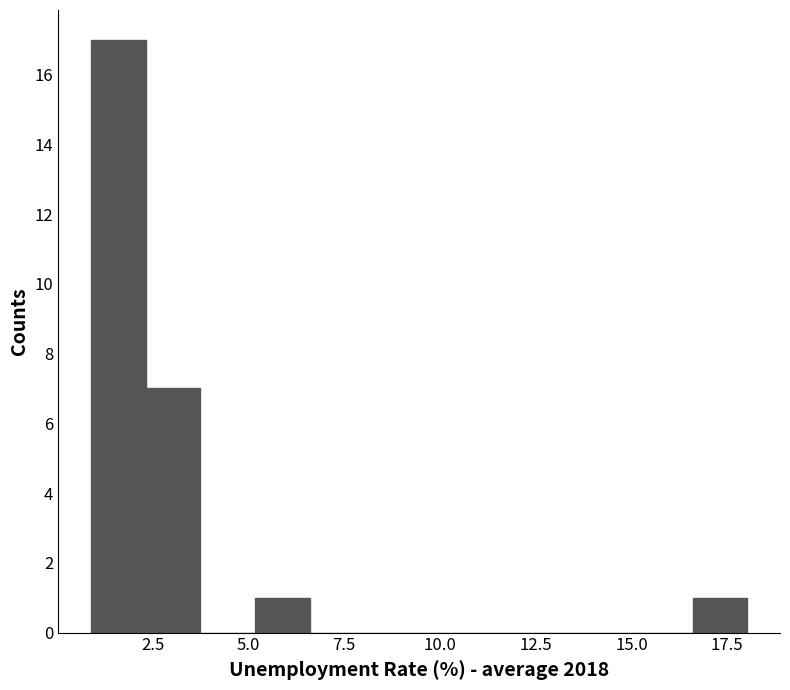

Around what value on the x-axis is the tallest bar? Give the approximate position of its centre, as read against the axis.

1.5